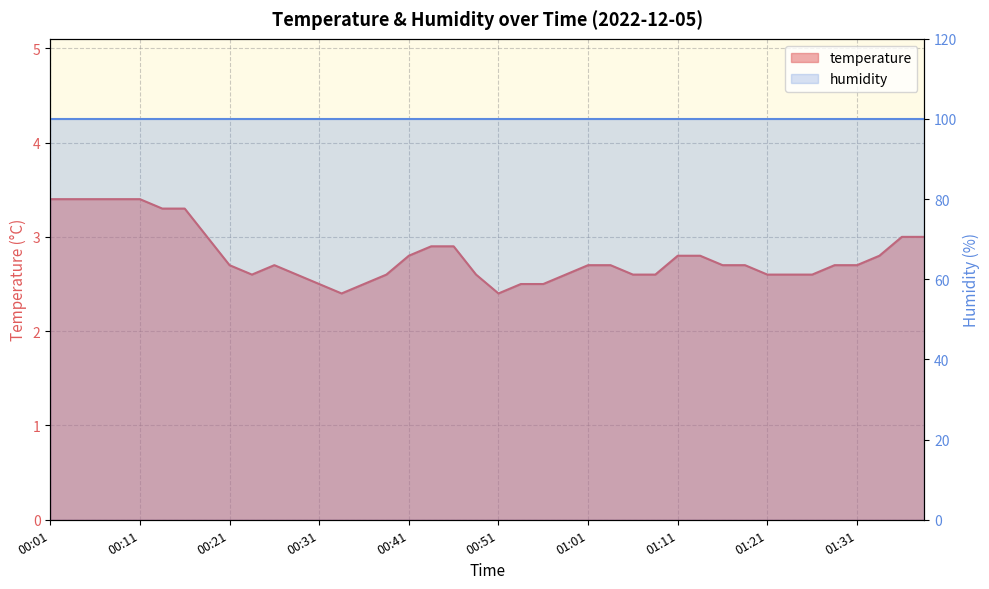

Count the values in the range 2 to 3.

33